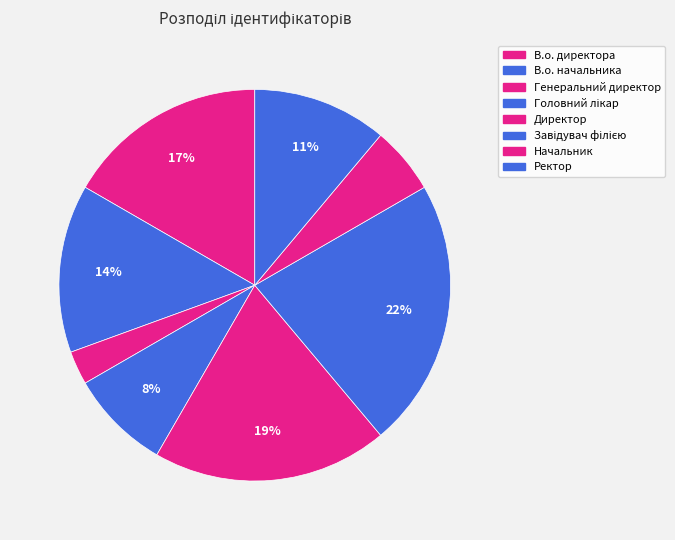

How many slices are in this pie chart?

8